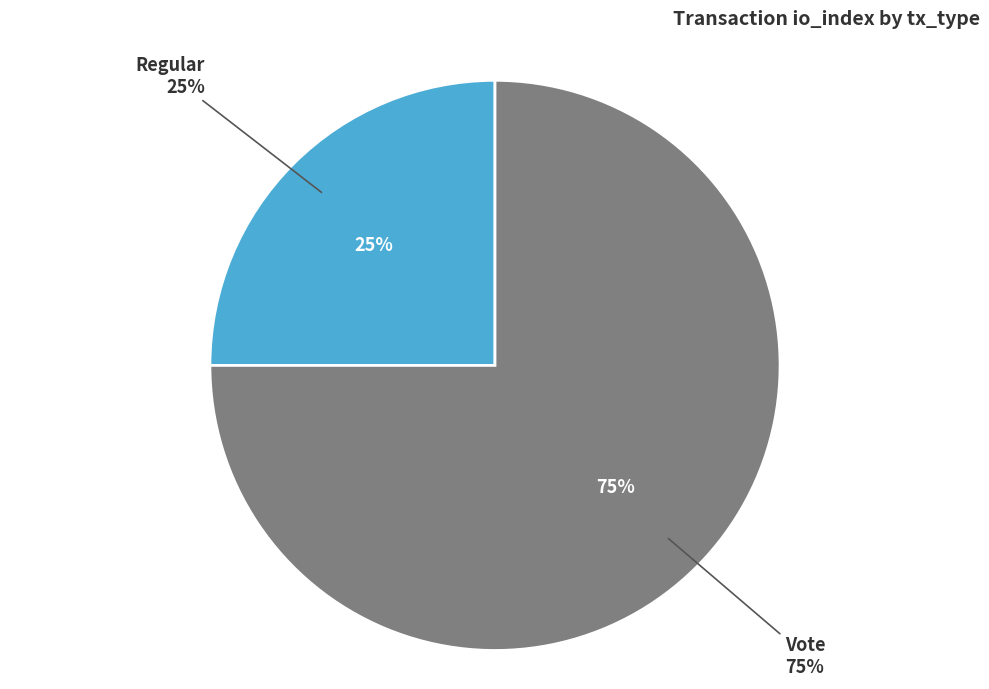

Which category has the biggest portion of the pie?

Vote